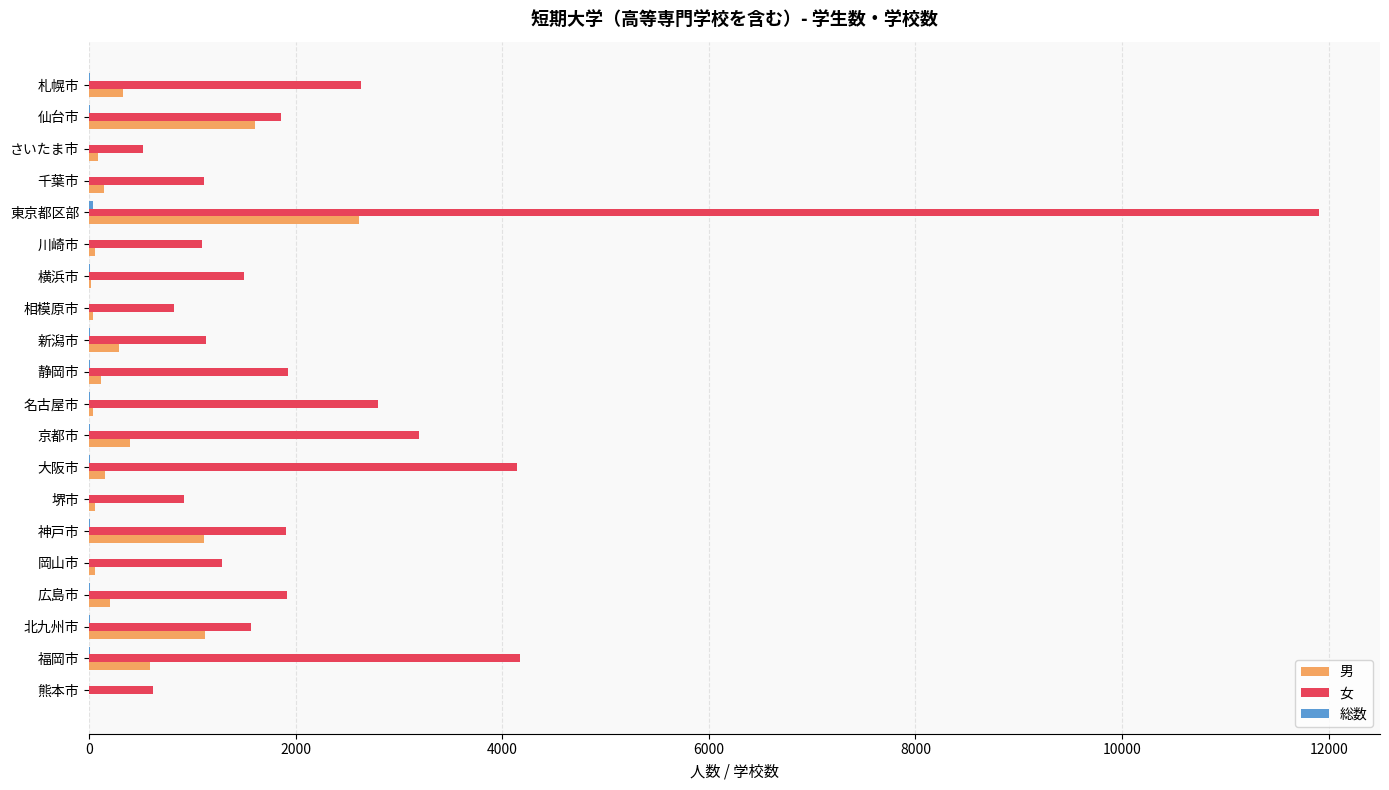

True or false: 女 has a value of 2634 at 札幌市.

True